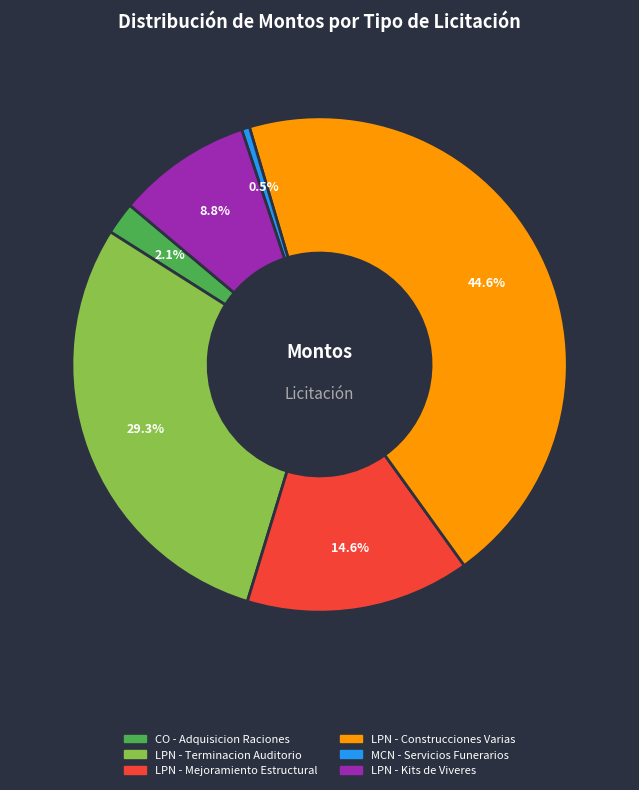

How many segments does this pie chart have?

6